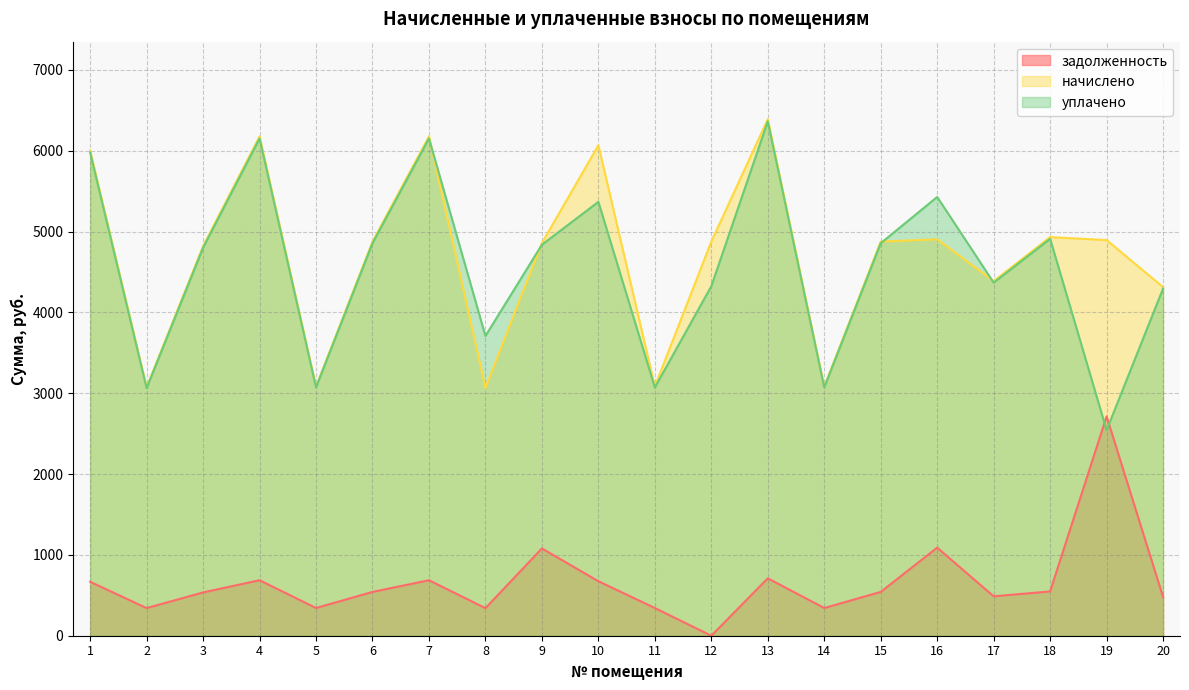

True or false: начислено has more than 2 interior local peaks.

True